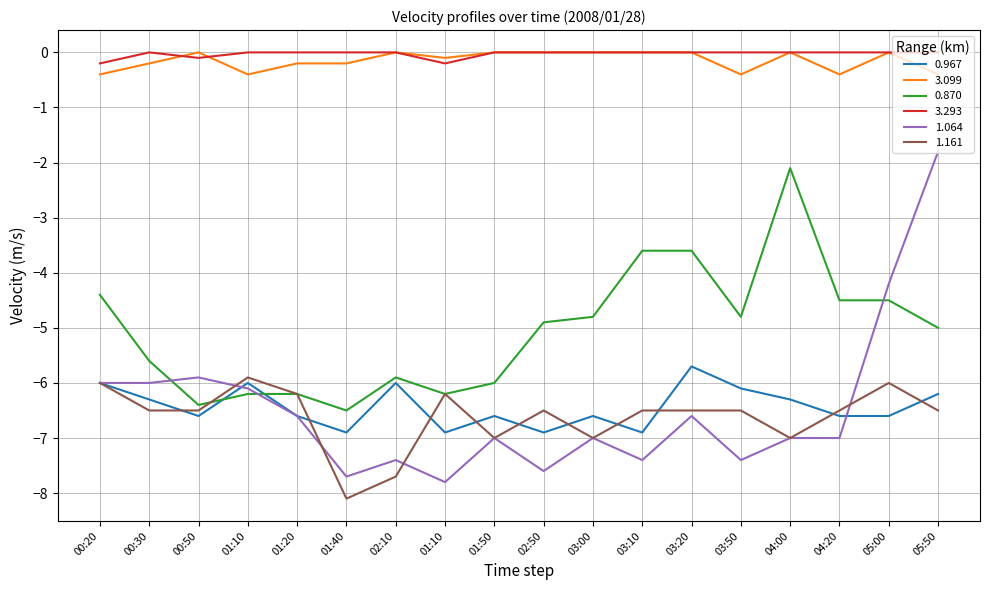

Which series has the largest total across all categories?

3.293